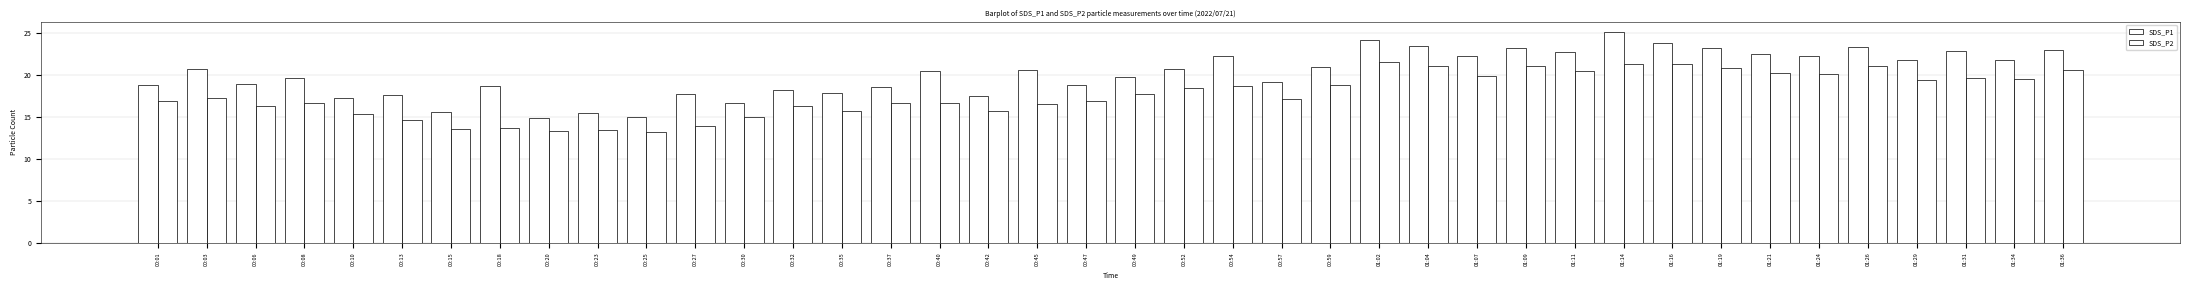

At which label does SDS_P1 first exceed 20?

00:03